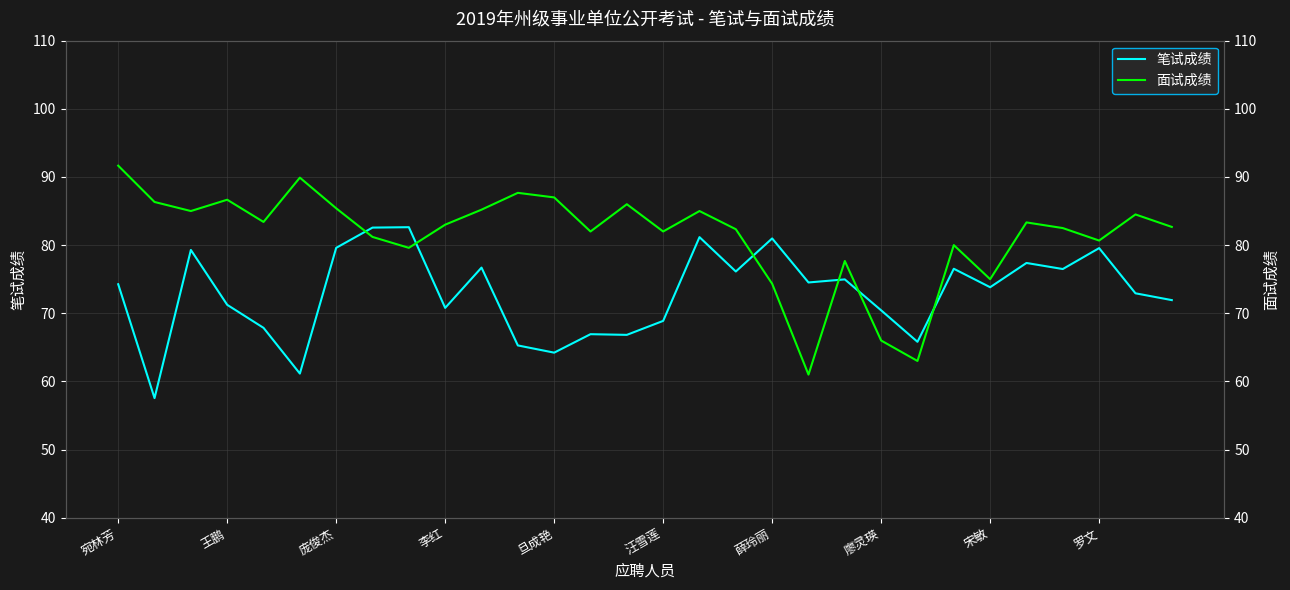

Reading left to right, extract all data points from this chart.

笔试成绩: 74.3	57.5	79.3	71.2	67.9	61.1	79.6	82.6	82.6	70.8	76.7	65.3	64.2	66.9	66.8	68.9	81.2	76.1	81.0	74.5	75.0	70.4	65.8	76.5	73.8	77.4	76.5	79.6	72.9	71.9
面试成绩: 91.7	86.3	85.0	86.7	83.4	89.9	85.4	81.2	79.6	83.0	85.2	87.7	87.0	82.0	86.0	82.0	85.0	82.3	74.3	61.0	77.7	66.0	63.0	80.0	75.0	83.3	82.5	80.7	84.5	82.7